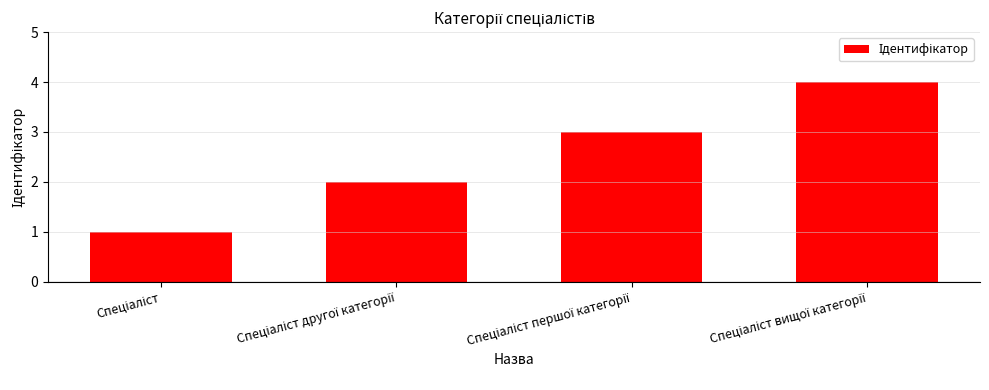

What is the value of the 1st bar from the left?

1